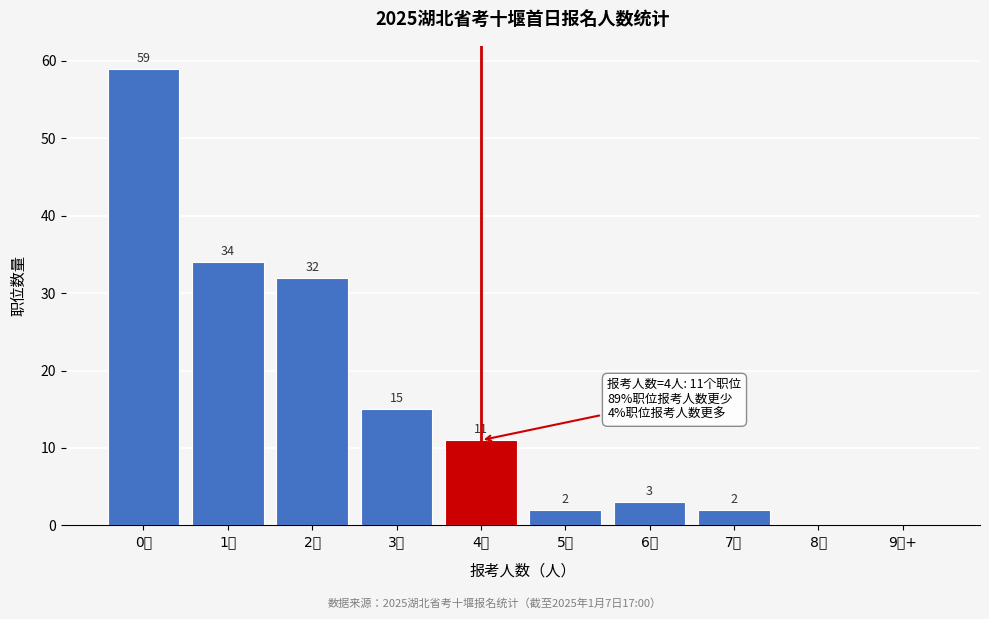

Reading left to right, what are all the values shown in this chart?

0人=59	1人=34	2人=32	3人=15	4人=11	5人=2	6人=3	7人=2	8人=0	9人+=0